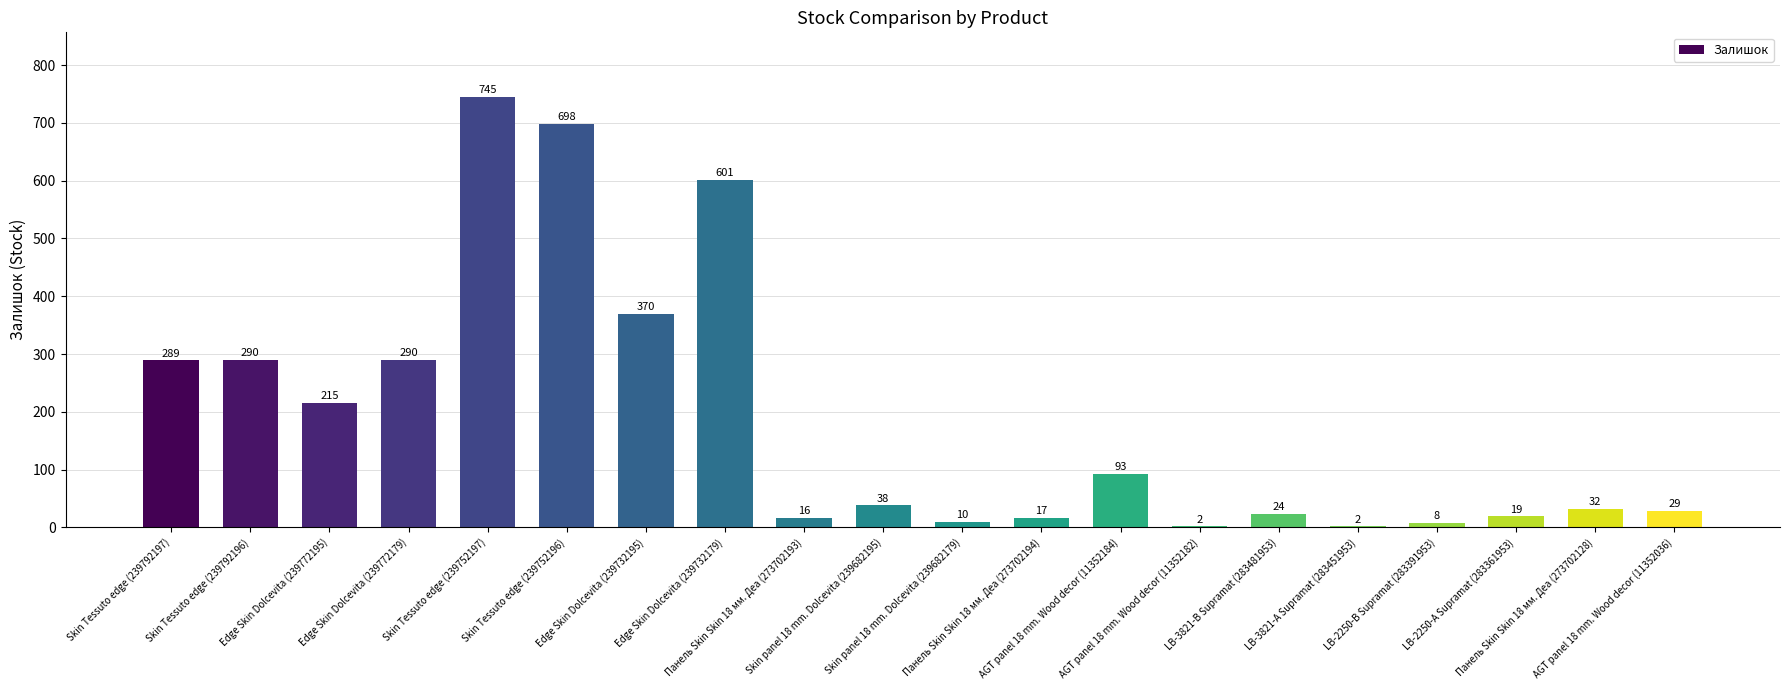

What is the sum of all values?

3788